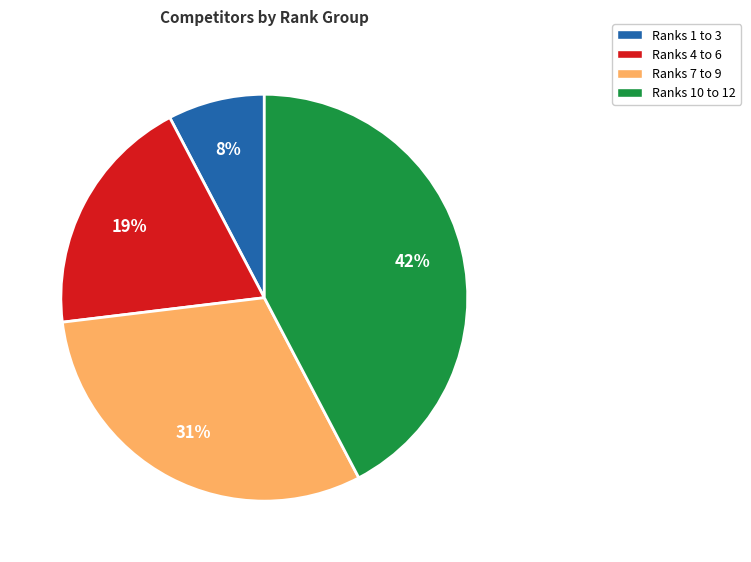

Is there any slice that represents more than half of the pie?

No